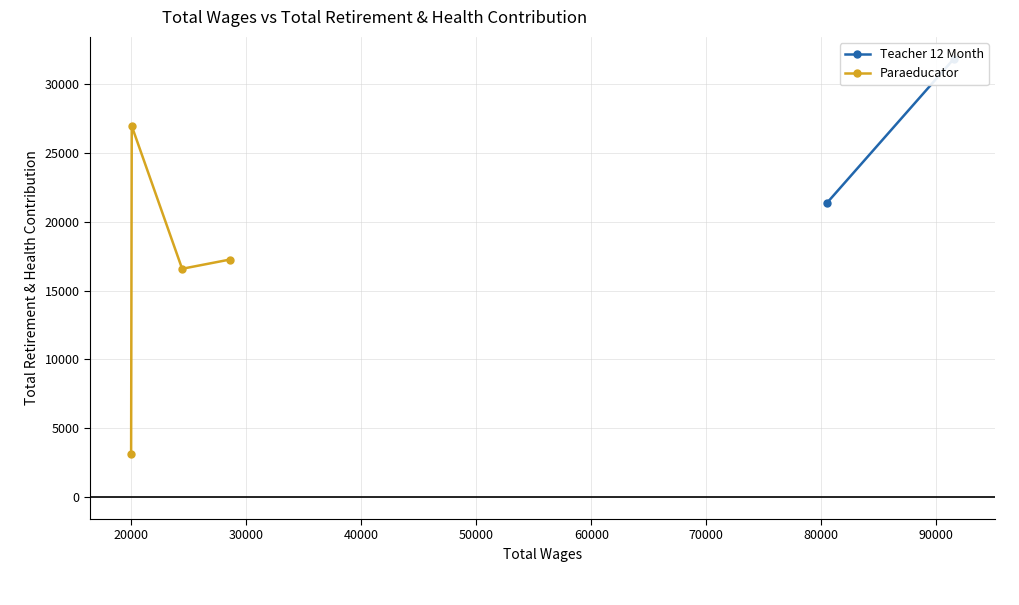

What is the value of the Paraeducator point at the 3rd from the left?

16583